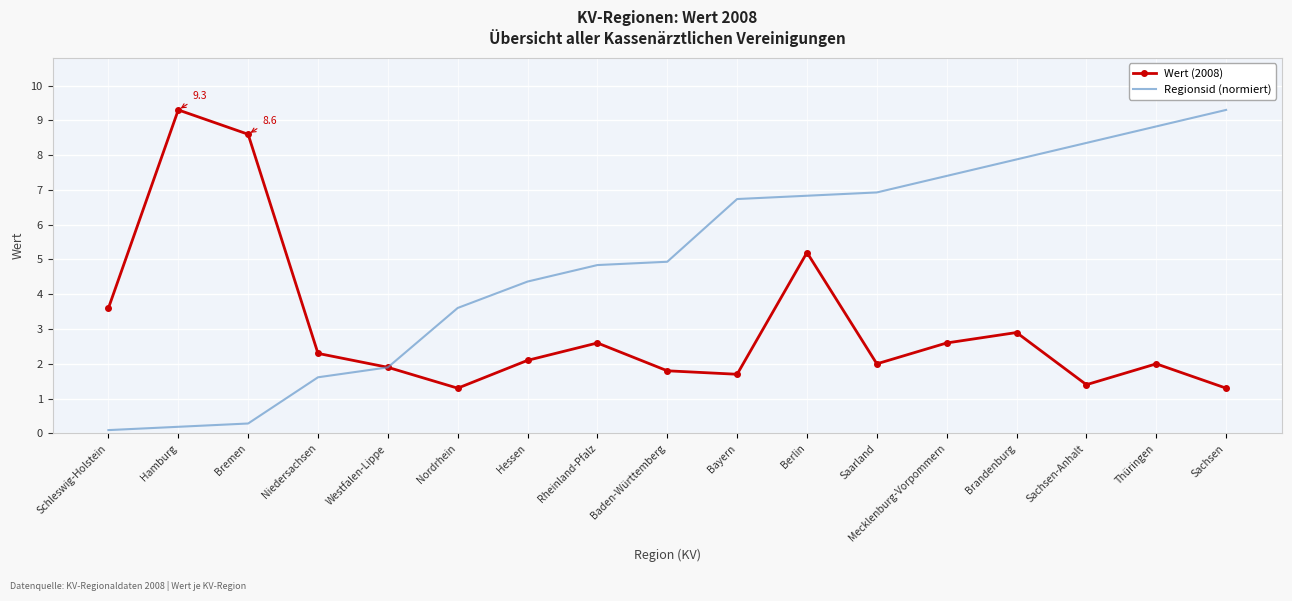

Reading right to left, extract all data points from this chart.

Wert (2008): Sachsen=1.3	Thüringen=2.0	Sachsen-Anhalt=1.4	Brandenburg=2.9	Mecklenburg-Vorpommern=2.6	Saarland=2.0	Berlin=5.2	Bayern=1.7	Baden-Württemberg=1.8	Rheinland-Pfalz=2.6	Hessen=2.1	Nordrhein=1.3	Westfalen-Lippe=1.9	Niedersachsen=2.3	Bremen=8.6	Hamburg=9.3	Schleswig-Holstein=3.6
Regionsid (normiert): Sachsen=9.3	Thüringen=8.8	Sachsen-Anhalt=8.4	Brandenburg=7.9	Mecklenburg-Vorpommern=7.4	Saarland=6.9	Berlin=6.8	Bayern=6.7	Baden-Württemberg=4.9	Rheinland-Pfalz=4.8	Hessen=4.4	Nordrhein=3.6	Westfalen-Lippe=1.9	Niedersachsen=1.6	Bremen=0.3	Hamburg=0.2	Schleswig-Holstein=0.1